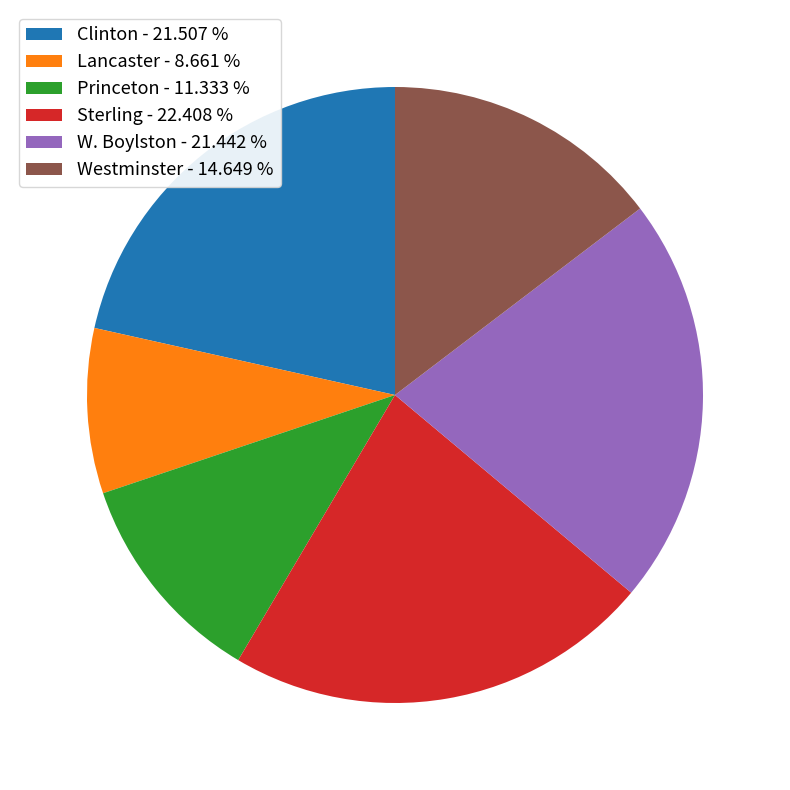

Is it true that W. Boylston is 12% of the pie?

False